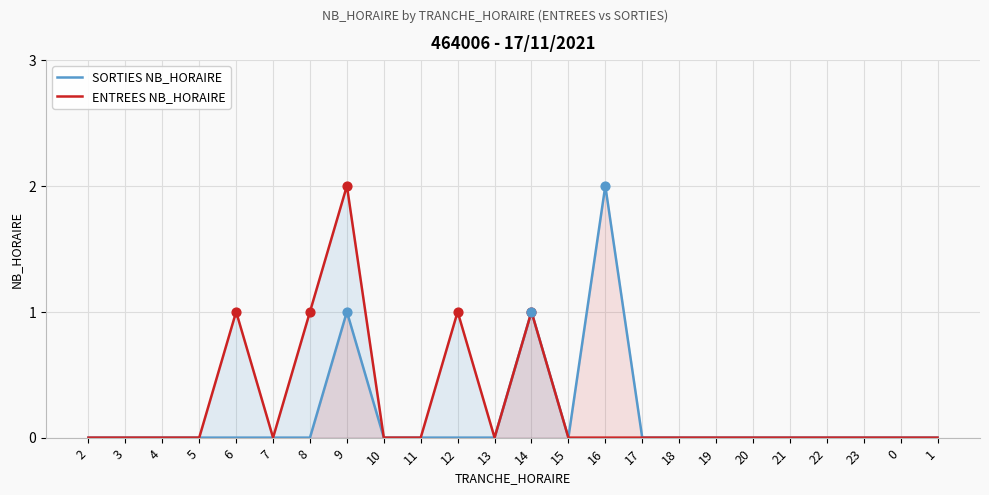

Which series reaches the maximum Y coordinate?

SORTIES NB_HORAIRE